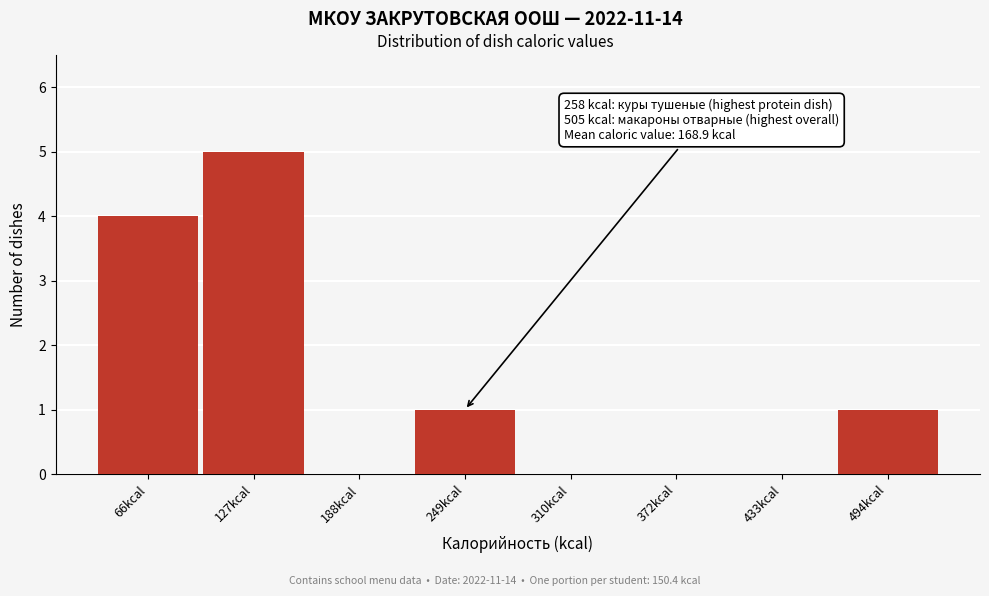

Reading right to left, list all the values displayed in this chart.

494kcal=1	433kcal=0	372kcal=0	310kcal=0	249kcal=1	188kcal=0	127kcal=5	66kcal=4